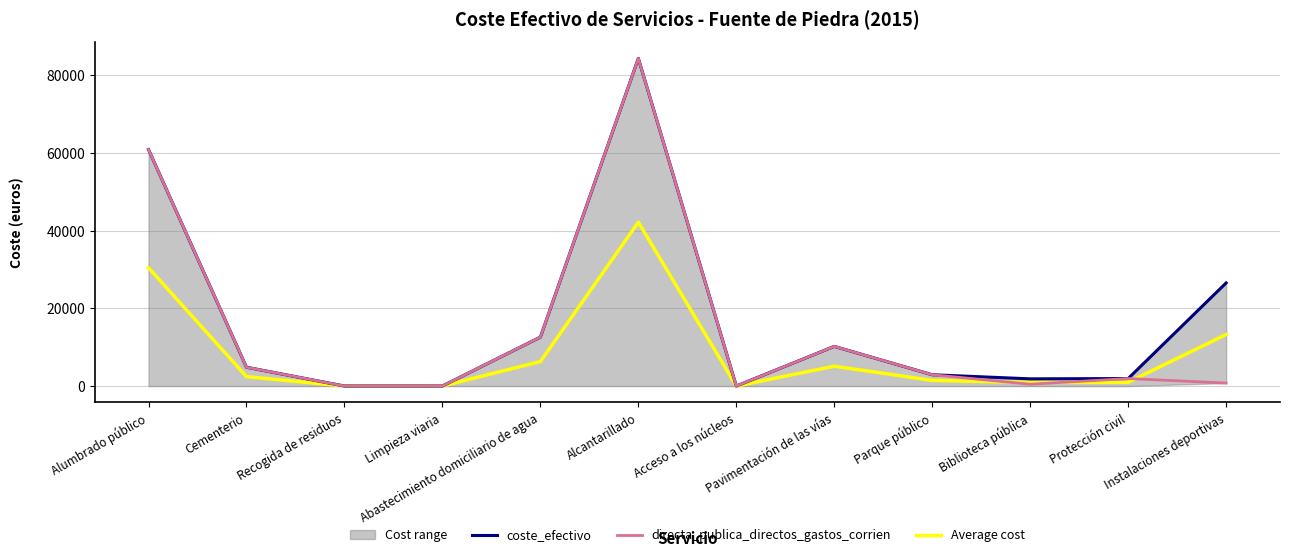

The value of coste_efectivo at Protección civil is 3463.3. True or false?

False